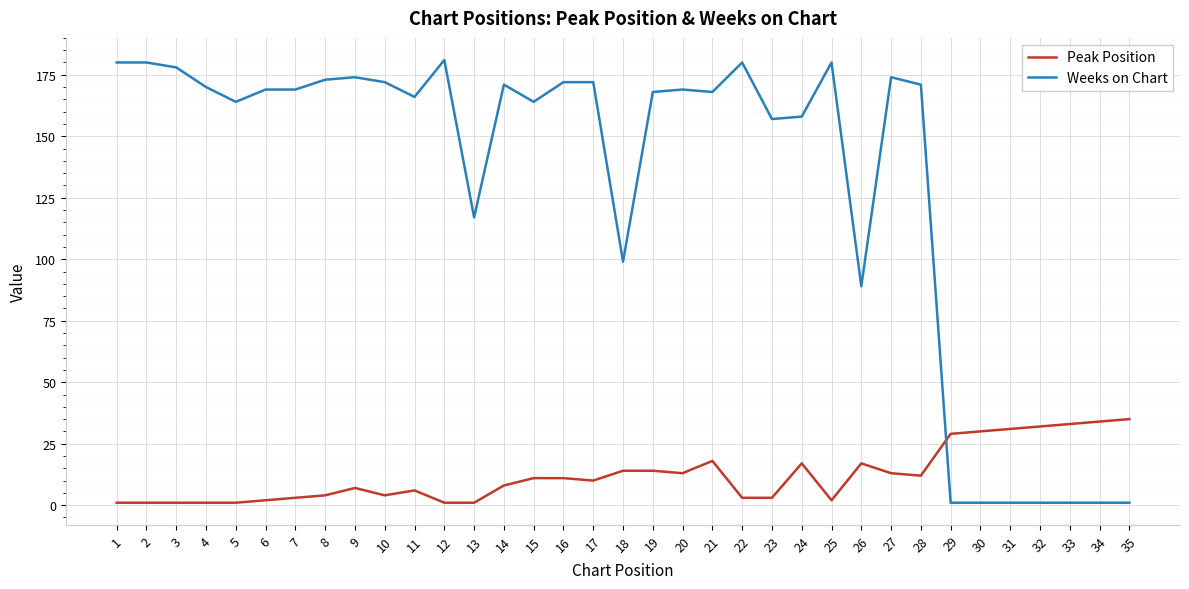

True or false: Weeks on Chart has a value of 89 at 26.

True